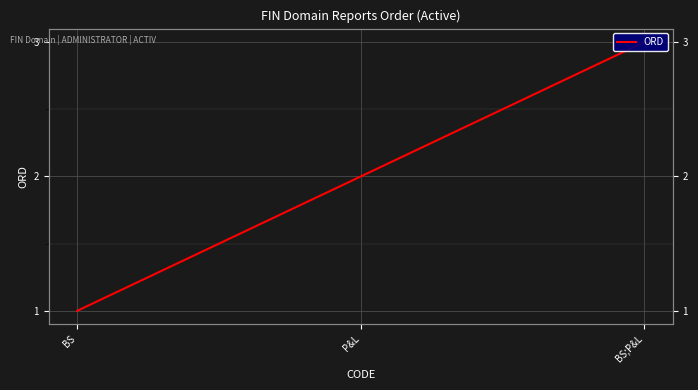

What is the difference between the values at BS;P&L and P&L?

1